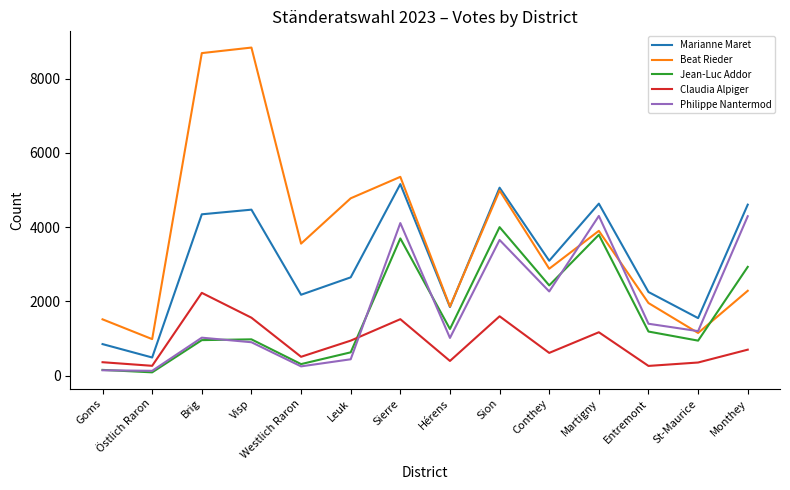

What are all the series names shown in the legend?

Marianne Maret, Beat Rieder, Jean-Luc Addor, Claudia Alpiger, Philippe Nantermod